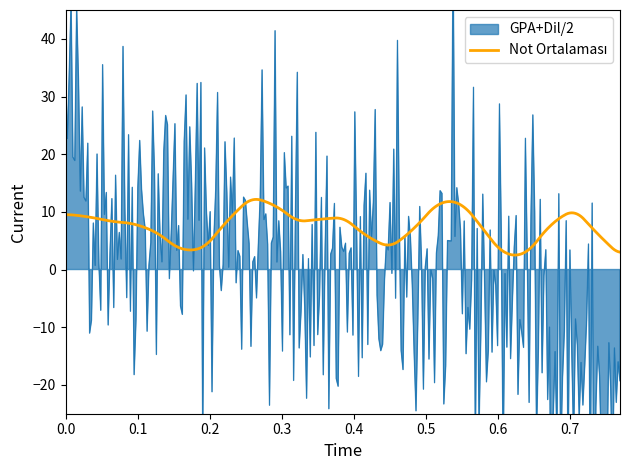

What is the difference between the maximum and minimum values in the GPA+Dil/2 series?

54.1